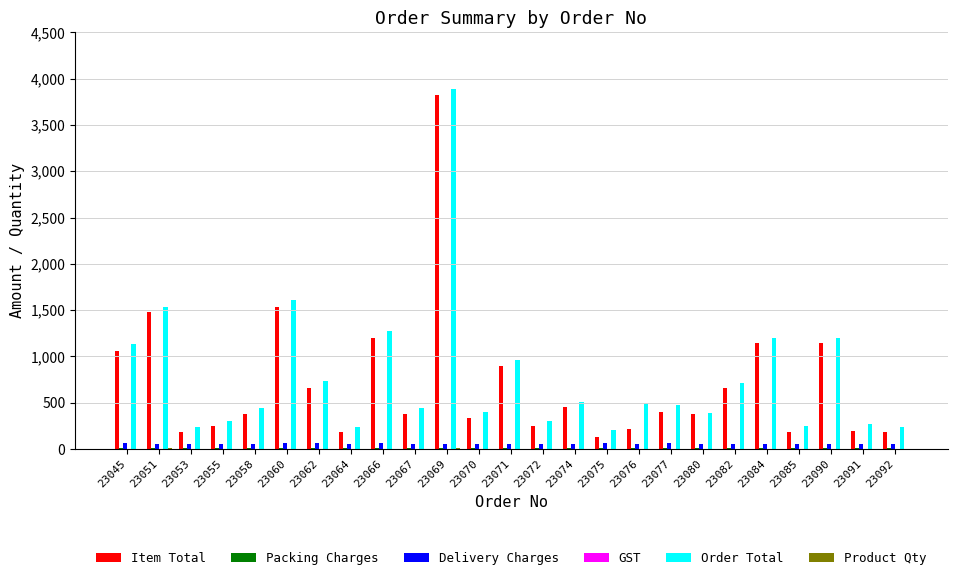

The Item Total series shows 185 at 23085. True or false?

True